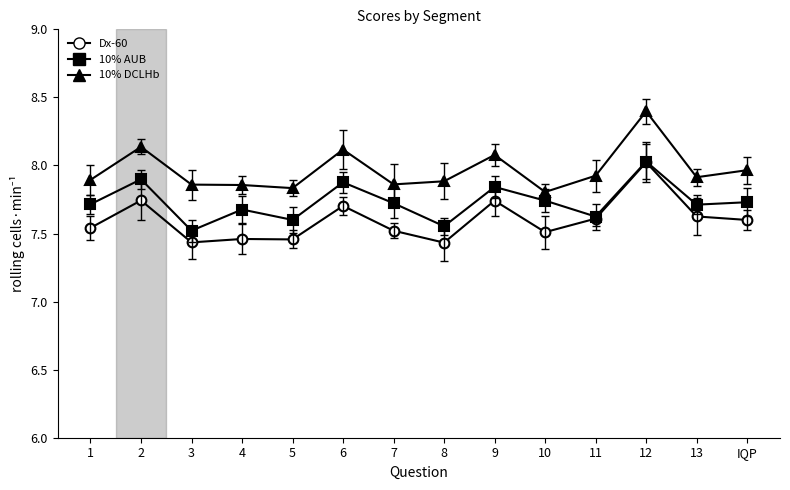

What position from the right is 3?

12